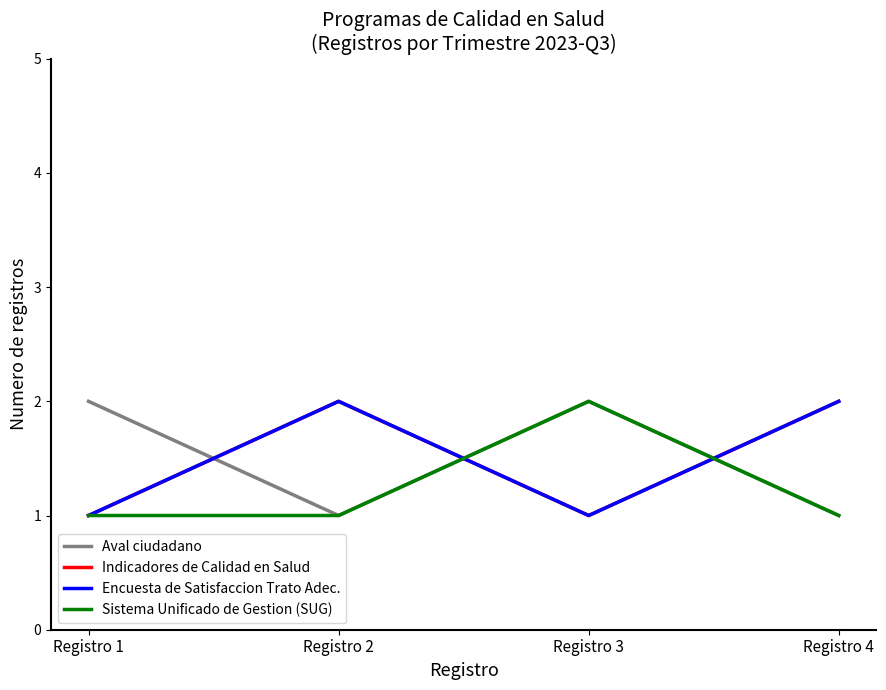

Between Registro 2 and Registro 1, which is larger?

Registro 1